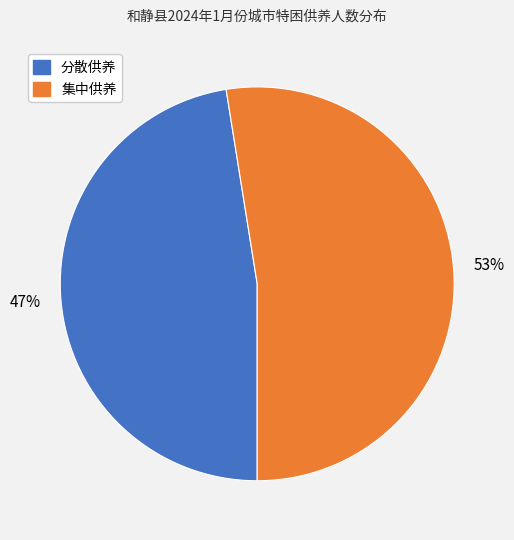

To the nearest percent, what is the average slice percentage?

50%